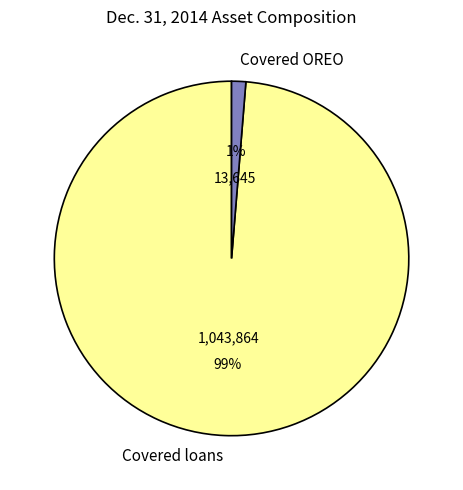

Count the number of slices in the pie.

2